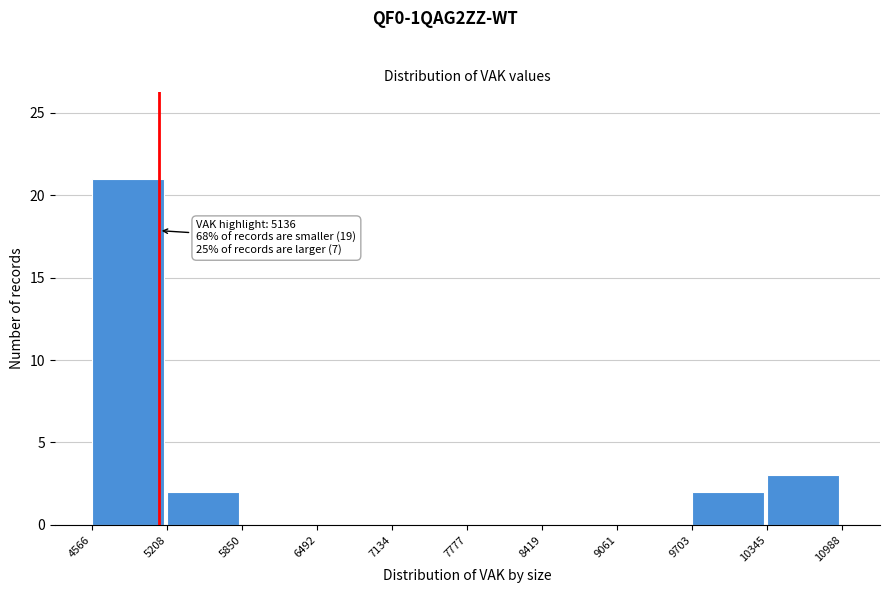

Over which range of the x-axis is the bar tallest?

4566 to 5208